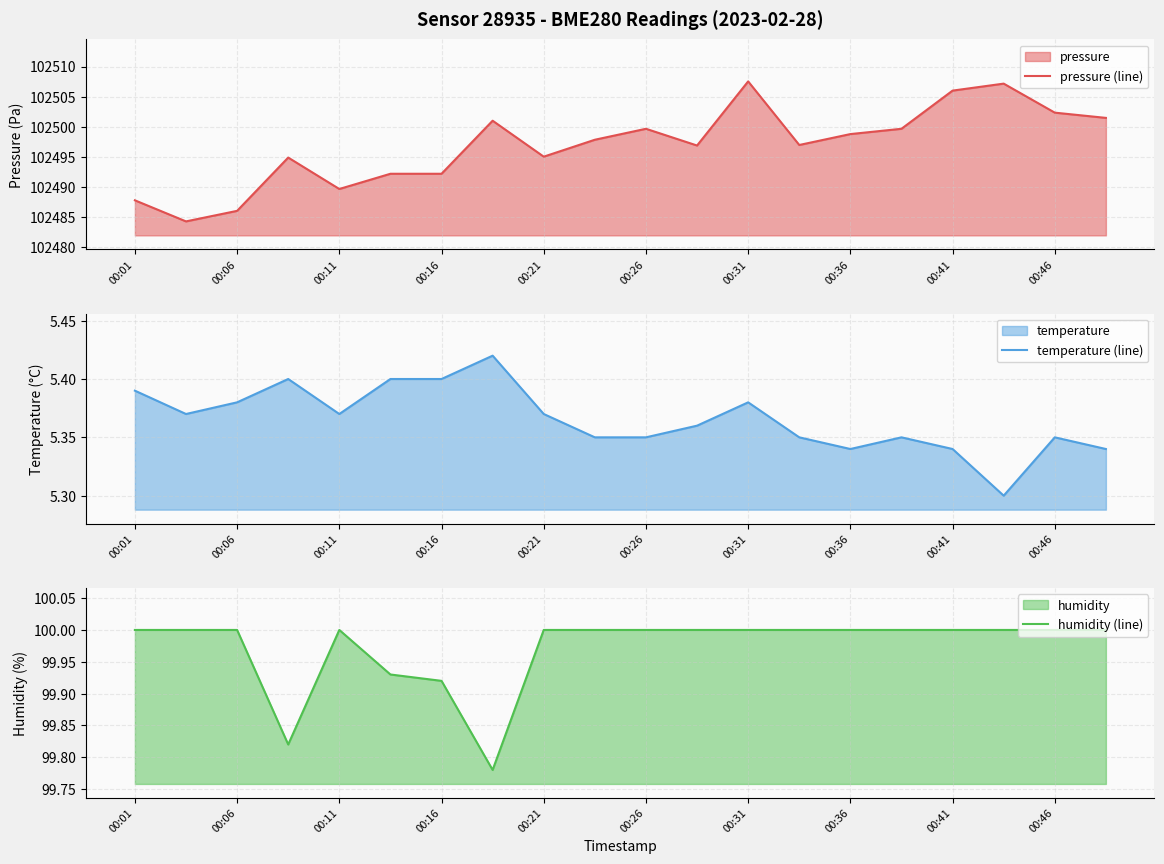

Where is temperature (line) nearest to the value 5?

17